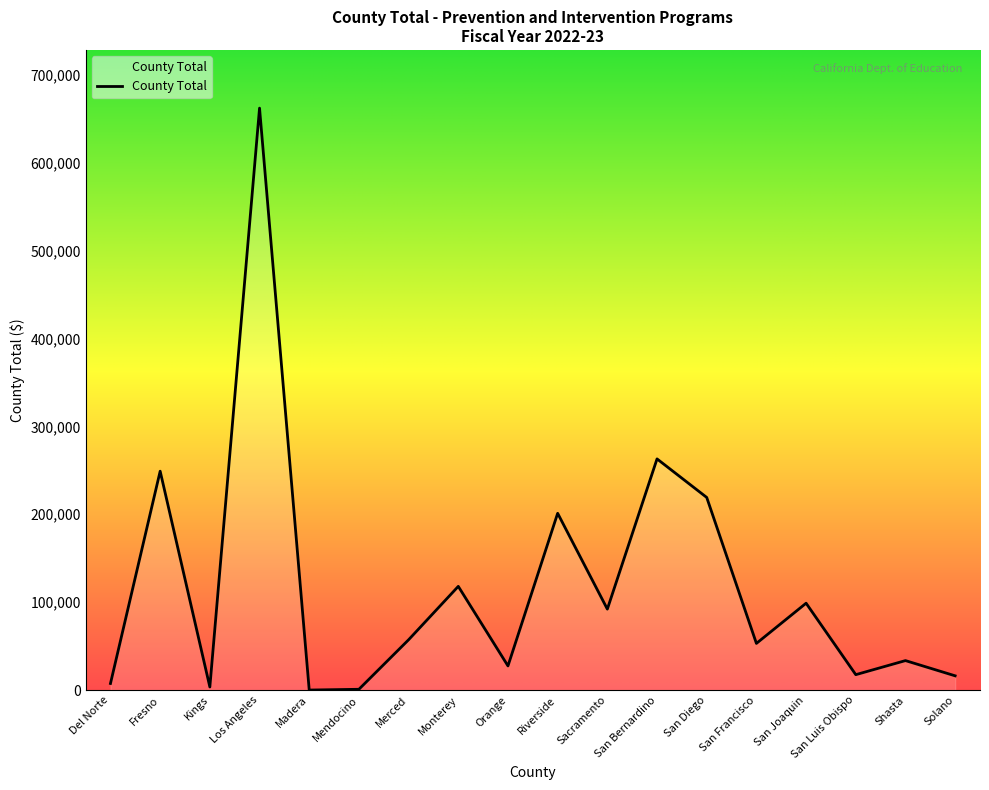

How many lines are shown in the chart?

1